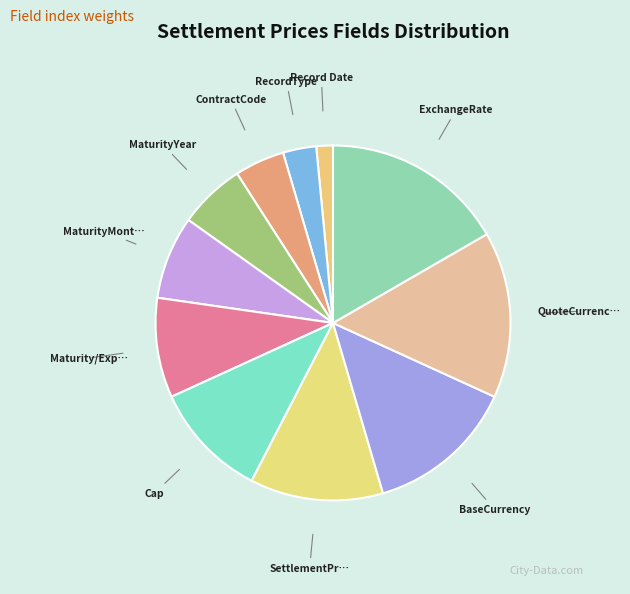

How many slices are in this pie chart?

11